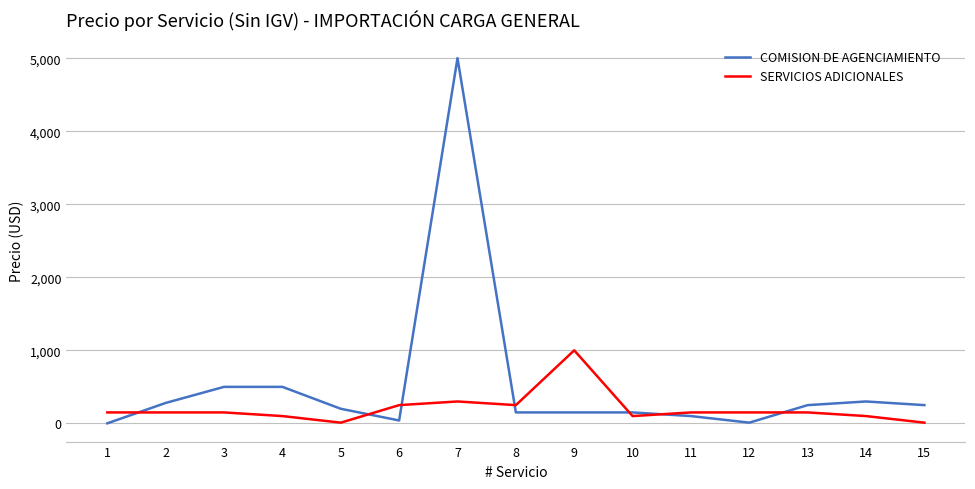

How many series are shown in this chart?

2